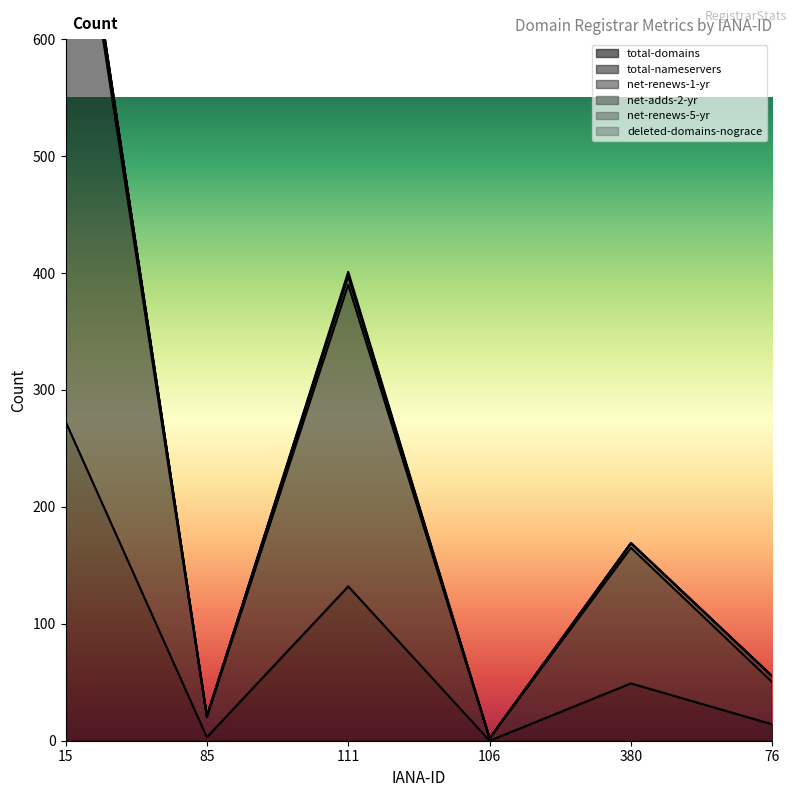

What position from the right is 106?

3